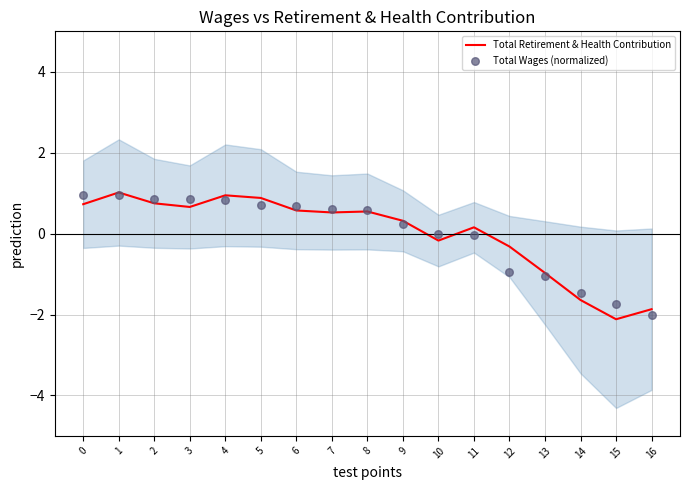

Which series reaches the minimum Y coordinate?

Total Retirement & Health Contribution